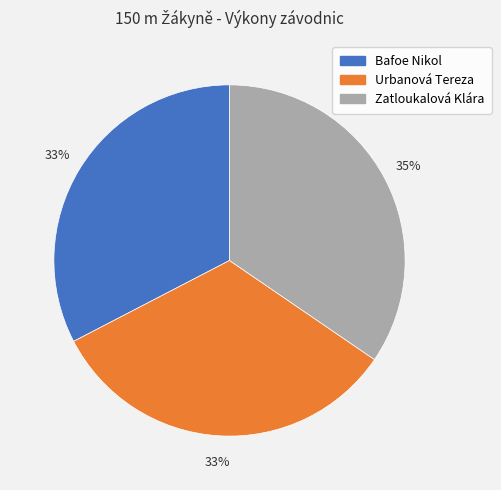

Does Zatloukalová Klára represent more than half of the total?

No